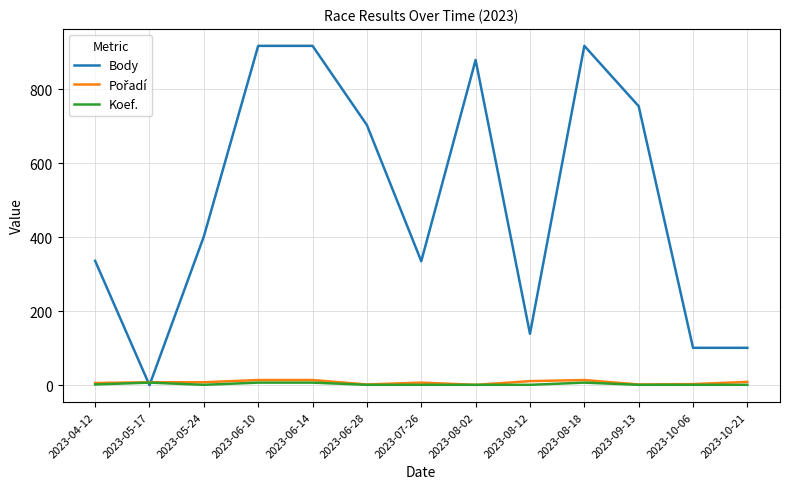

The Body series shows 89 at 2023-05-24. True or false?

False